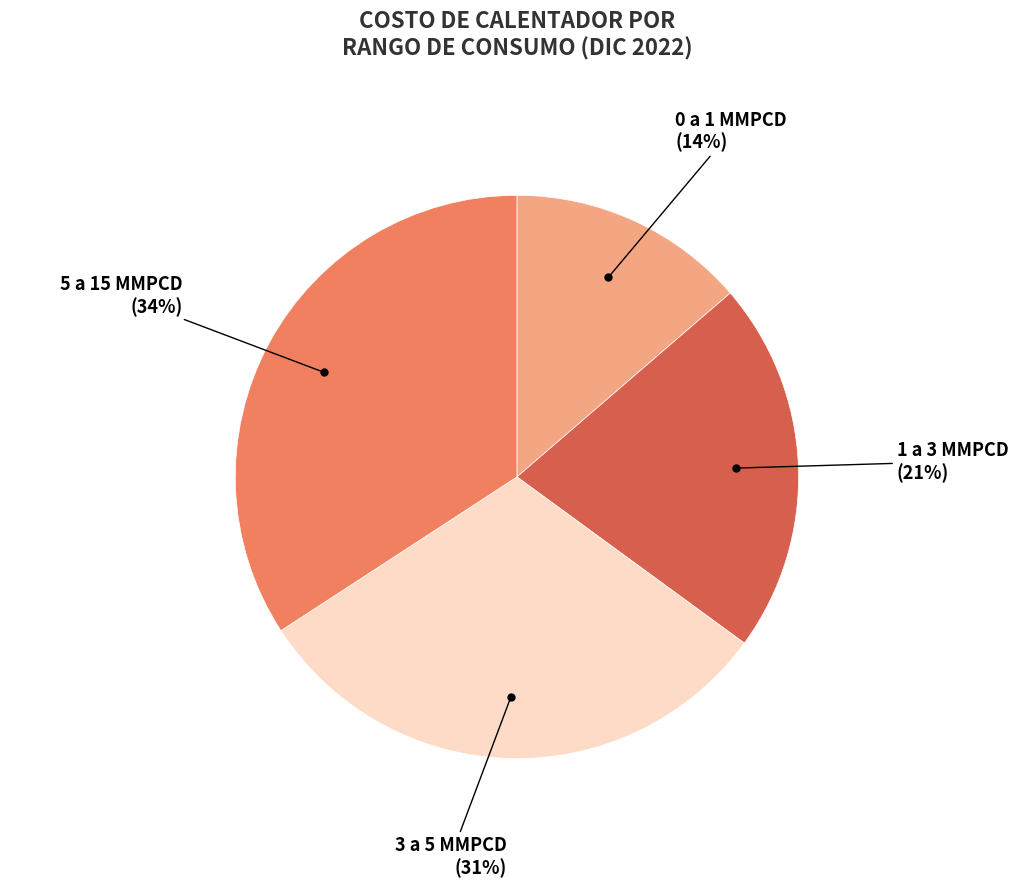

Is there a majority slice in this chart?

No